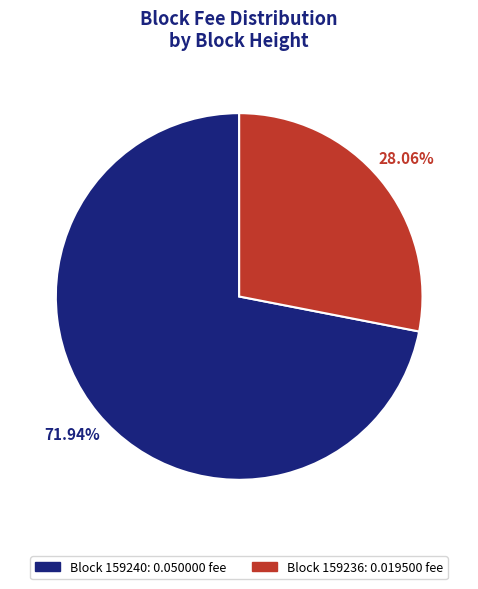

Is there any slice that represents more than half of the pie?

Yes